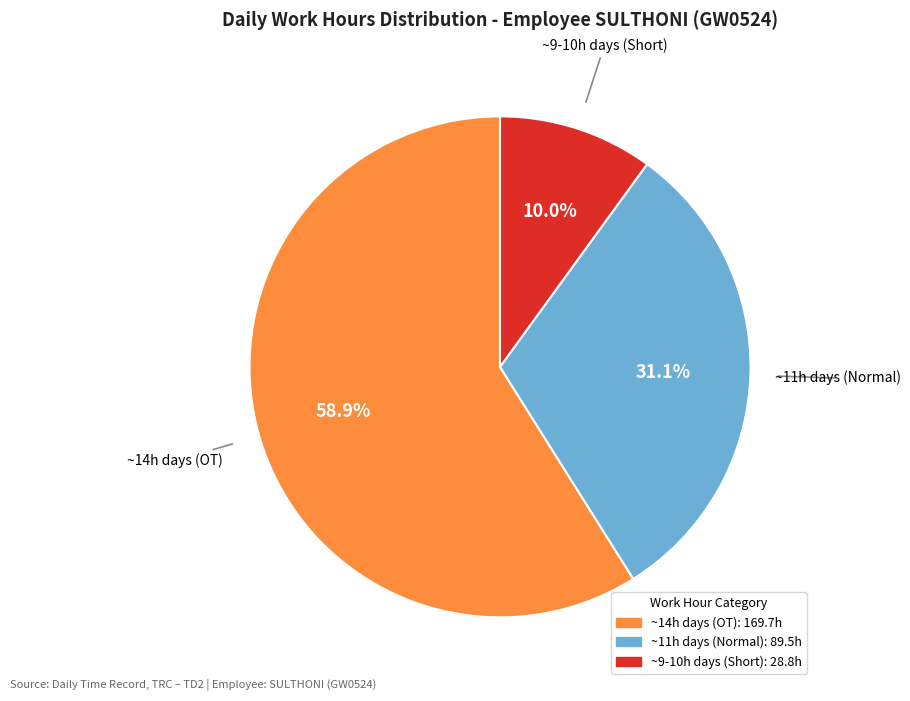

Is there a majority slice in this chart?

Yes